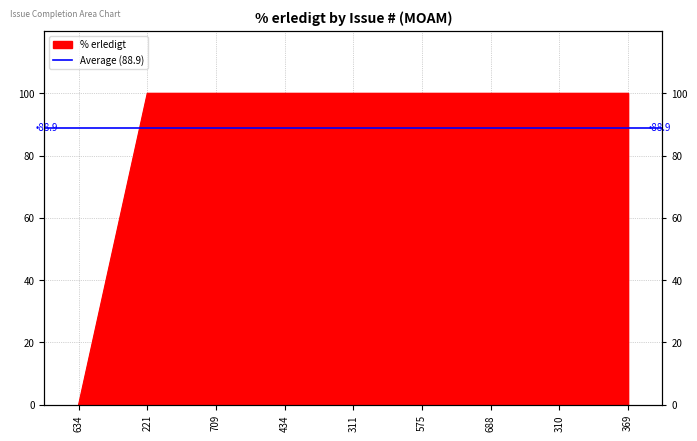

Reading right to left, what are all the values shown in this chart?

100	100	100	100	100	100	100	100	0